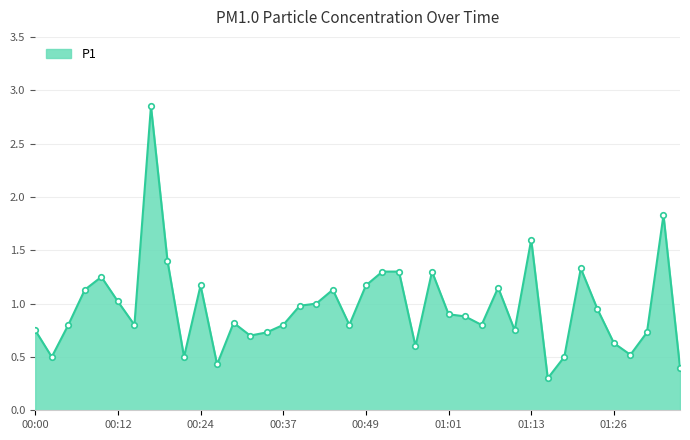

What is the smallest value displayed?

0.3